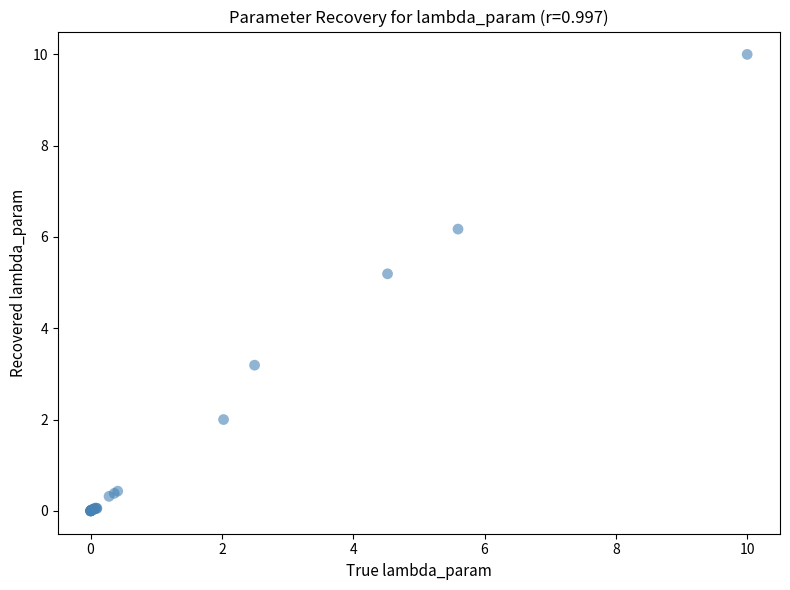

What Y value in the scatter plot is closest to 5?

5.2